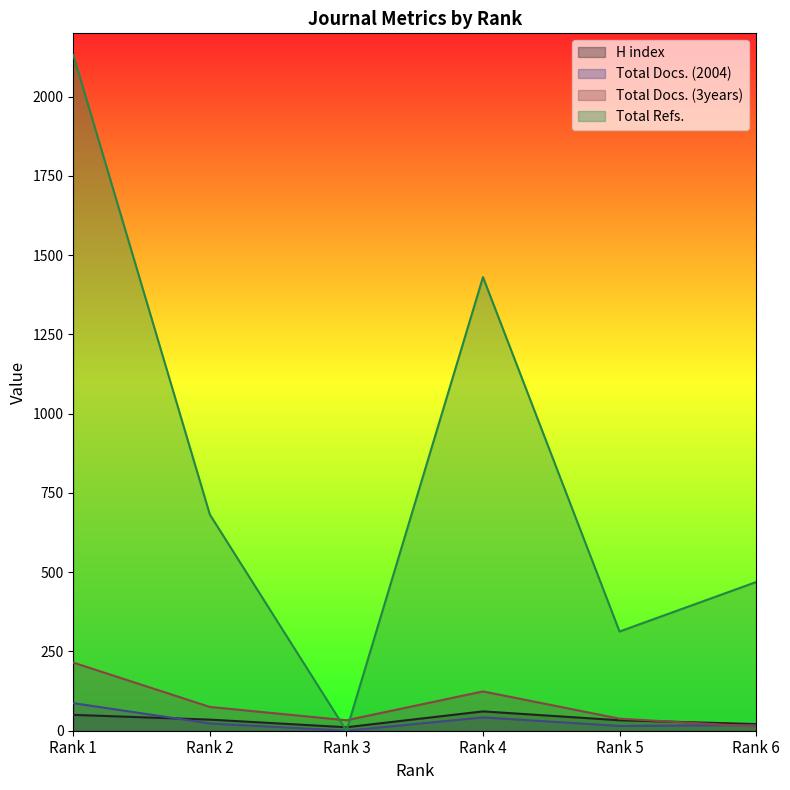

At which category is the sum across all series the highest?

Rank 1